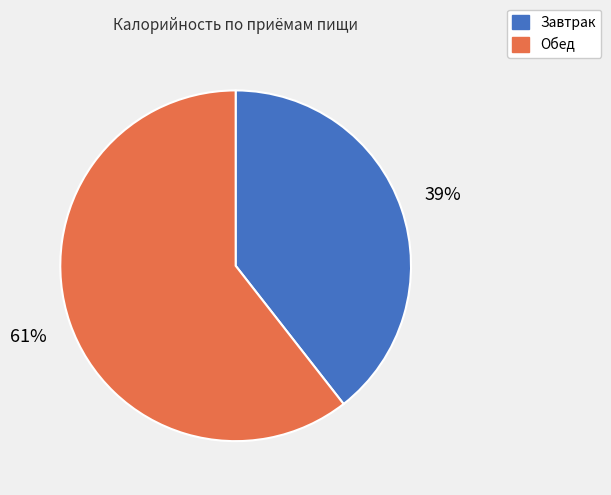

Combined, do Завтрак and Обед account for over 50%?

Yes